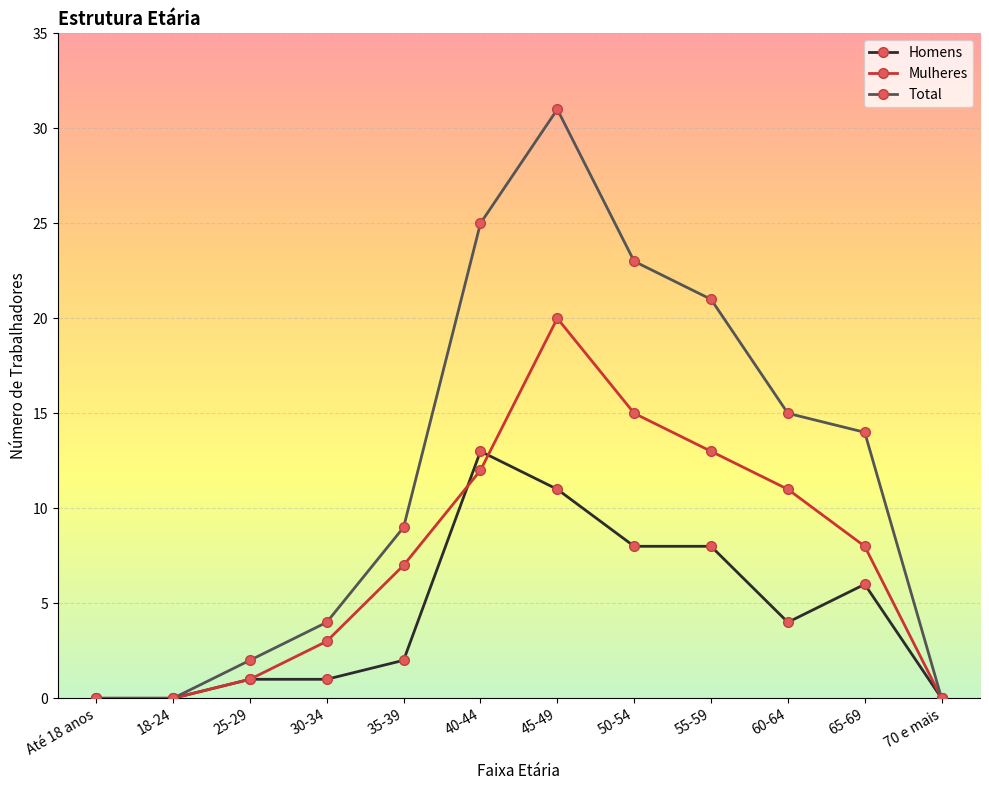

What is the total value across all series at 50-54?

46